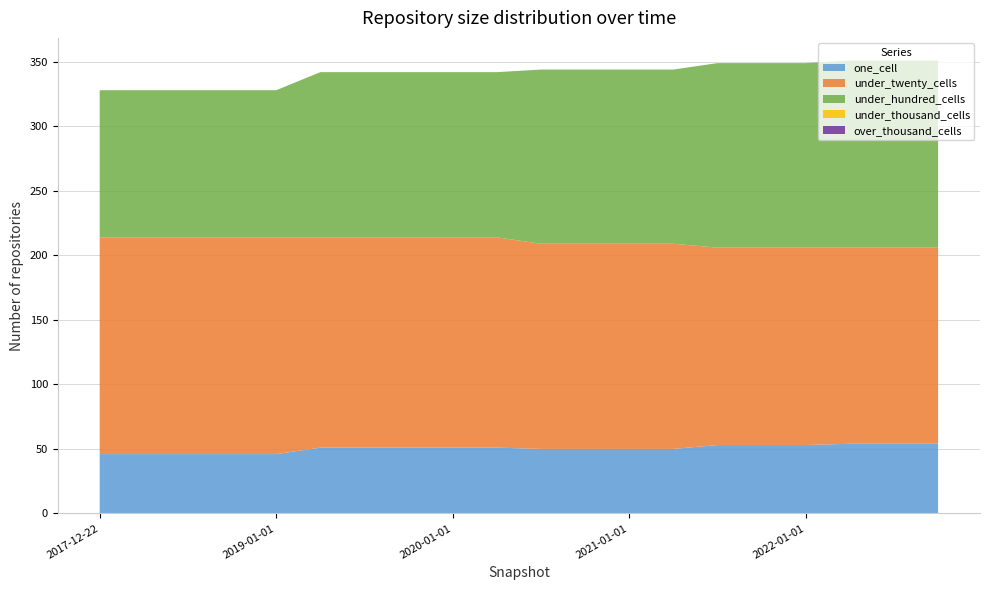

Reading left to right, what are all the values shown in this chart?

one_cell: 2017-12-22=46	2018-04-09=46	2018-07-11=46	2018-09-28=46	2019-01-01=46	2019-04-06=51	2019-07-01=51	2019-10-09=51	2020-01-01=51	2020-04-01=51	2020-07-01=50	2020-10-01=50	2021-01-01=50	2021-04-01=50	2021-07-01=53	2021-10-01=53	2022-01-01=53	2022-04-01=54	2022-07-01=54	2022-10-01=54
under_twenty_cells: 2017-12-22=168	2018-04-09=168	2018-07-11=168	2018-09-28=168	2019-01-01=168	2019-04-06=163	2019-07-01=163	2019-10-09=163	2020-01-01=163	2020-04-01=163	2020-07-01=159	2020-10-01=159	2021-01-01=159	2021-04-01=159	2021-07-01=153	2021-10-01=153	2022-01-01=153	2022-04-01=152	2022-07-01=152	2022-10-01=152
under_hundred_cells: 2017-12-22=114	2018-04-09=114	2018-07-11=114	2018-09-28=114	2019-01-01=114	2019-04-06=128	2019-07-01=128	2019-10-09=128	2020-01-01=128	2020-04-01=128	2020-07-01=135	2020-10-01=135	2021-01-01=135	2021-04-01=135	2021-07-01=143	2021-10-01=143	2022-01-01=143	2022-04-01=145	2022-07-01=145	2022-10-01=145
under_thousand_cells: 2017-12-22=0	2018-04-09=0	2018-07-11=0	2018-09-28=0	2019-01-01=0	2019-04-06=0	2019-07-01=0	2019-10-09=0	2020-01-01=0	2020-04-01=0	2020-07-01=0	2020-10-01=0	2021-01-01=0	2021-04-01=0	2021-07-01=0	2021-10-01=0	2022-01-01=0	2022-04-01=0	2022-07-01=0	2022-10-01=0
over_thousand_cells: 2017-12-22=0	2018-04-09=0	2018-07-11=0	2018-09-28=0	2019-01-01=0	2019-04-06=0	2019-07-01=0	2019-10-09=0	2020-01-01=0	2020-04-01=0	2020-07-01=0	2020-10-01=0	2021-01-01=0	2021-04-01=0	2021-07-01=0	2021-10-01=0	2022-01-01=0	2022-04-01=0	2022-07-01=0	2022-10-01=0